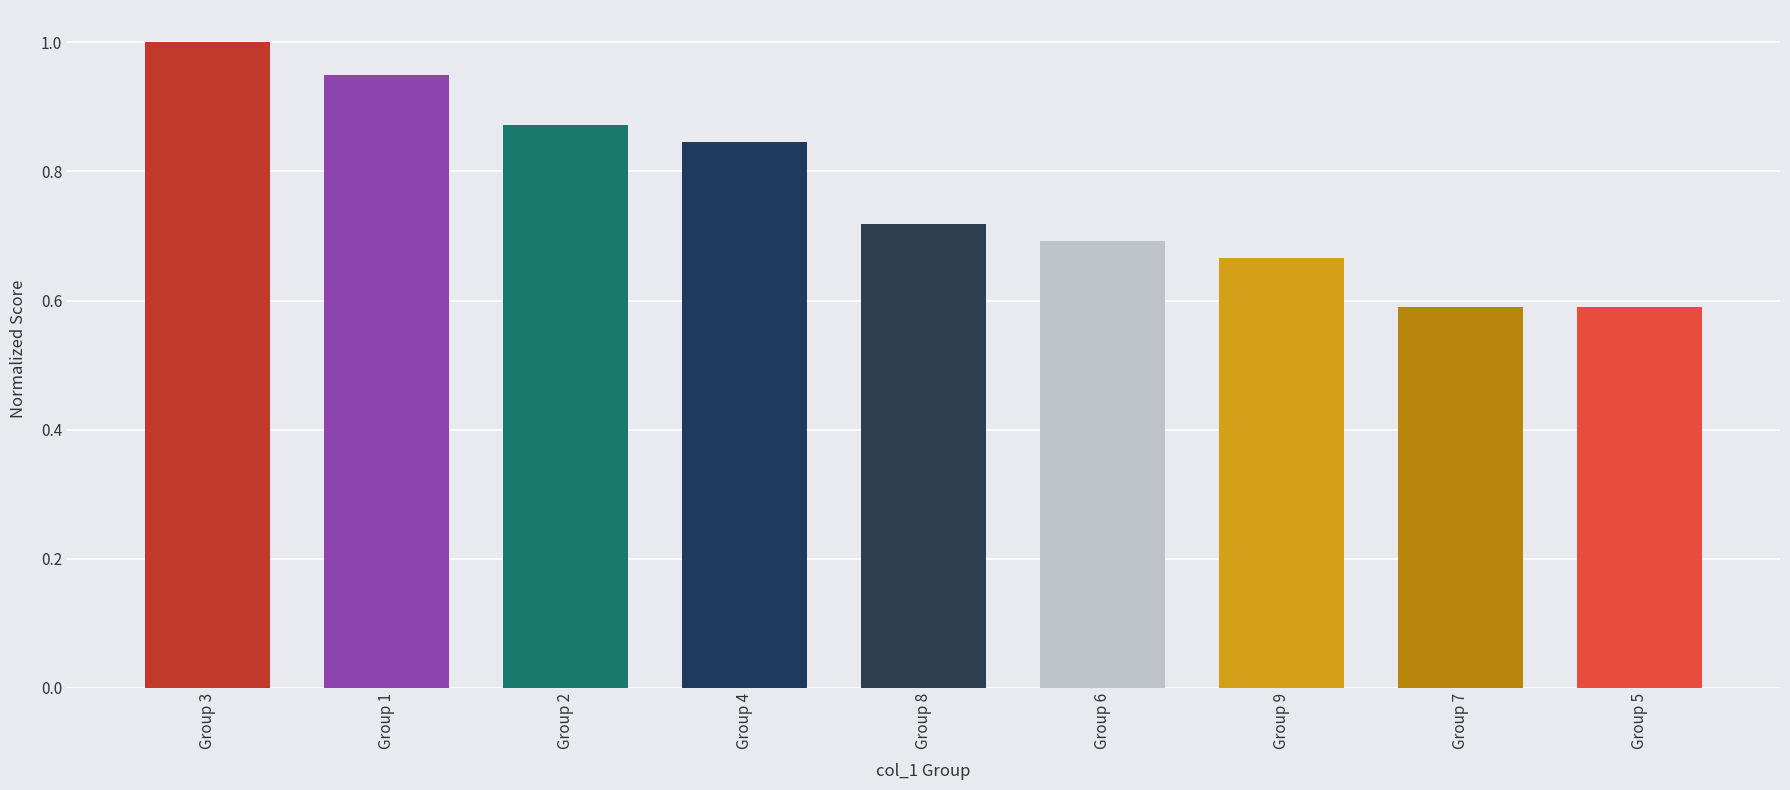

What is the label of the 3rd bar from the right?

Group 9